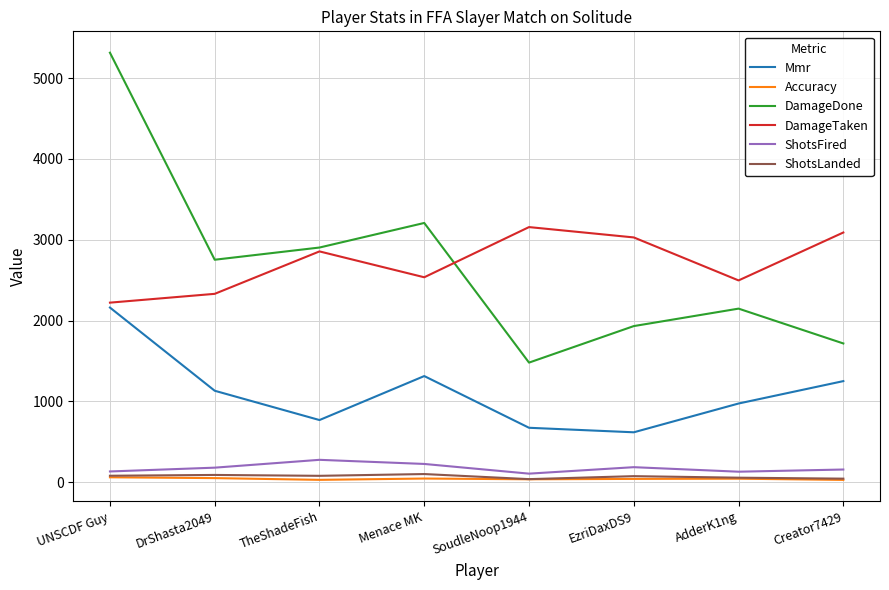

At which category does the chart reach its peak across all series?

UNSCDF Guy